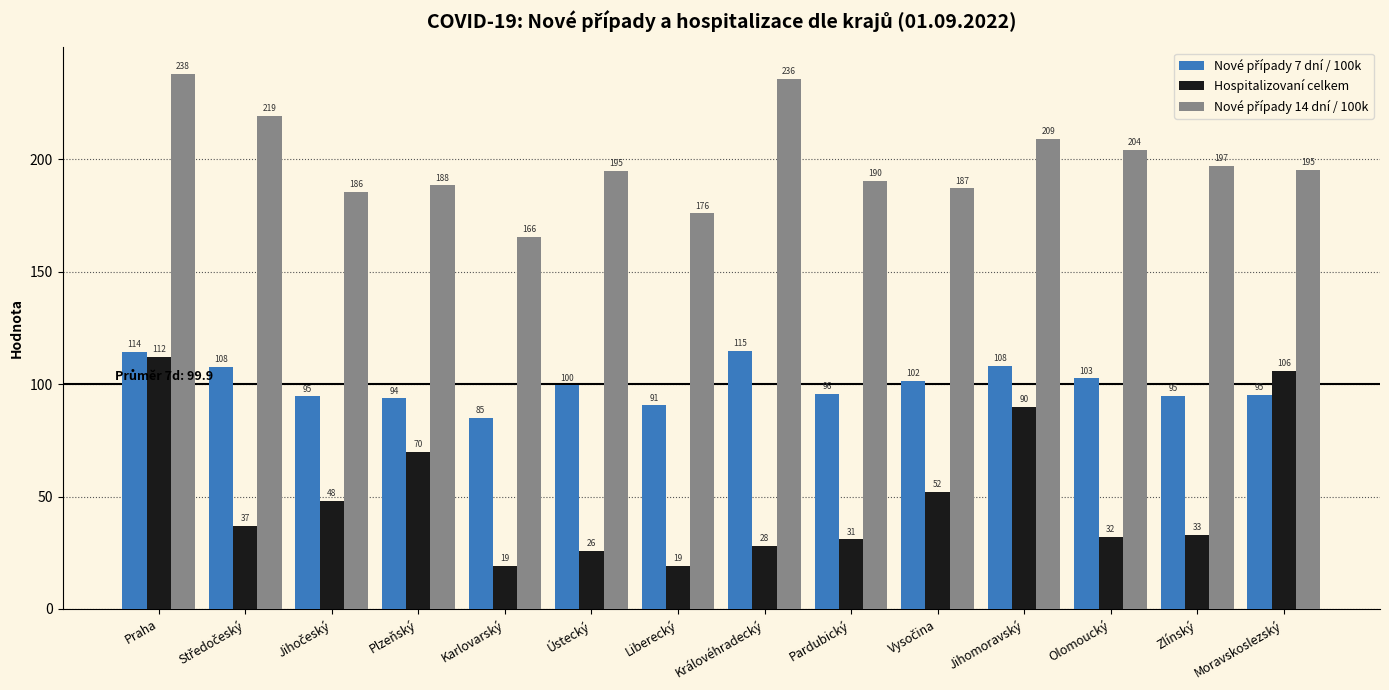

Which series changed the most between Ústecký and Moravskoslezský?

Hospitalizovaní celkem